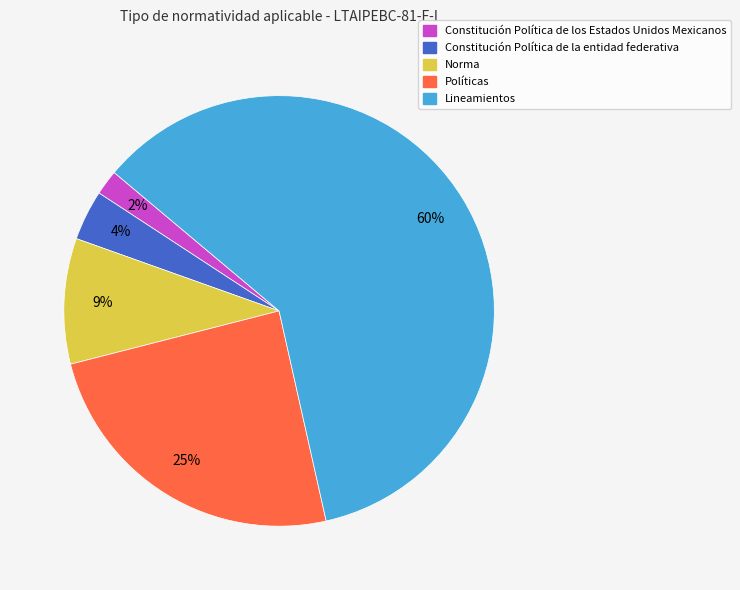

How many slices are in this pie chart?

5